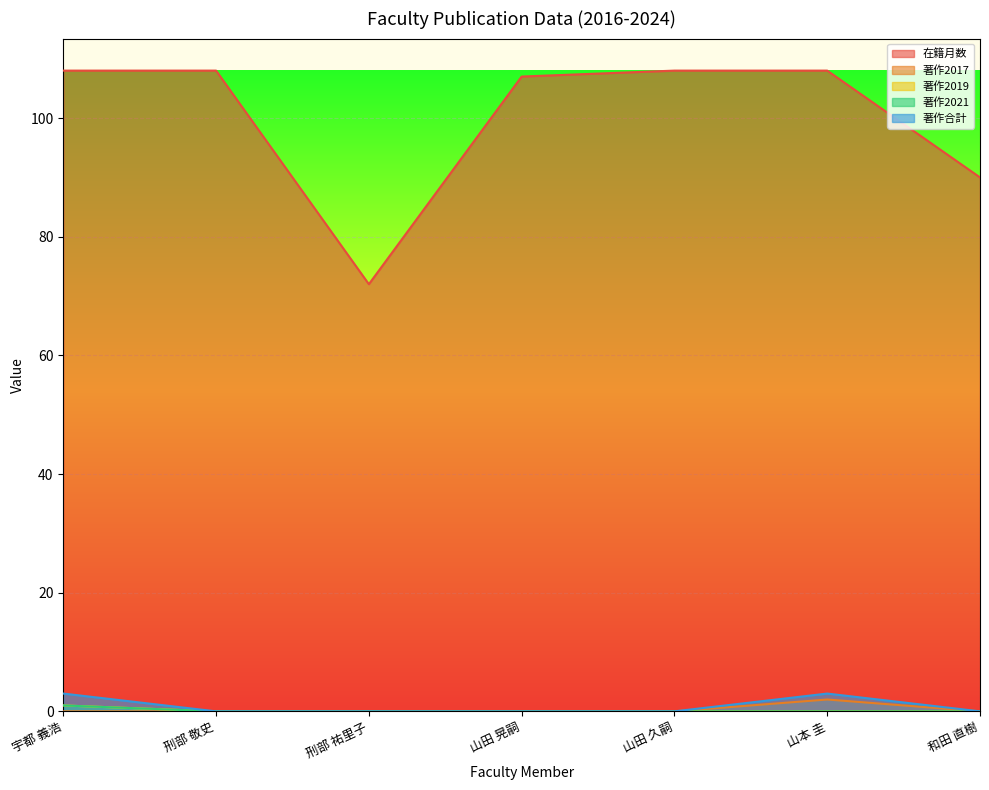

What is the sum of the 著作合計 values at 宇都 義浩 and 山田 晃嗣?

3